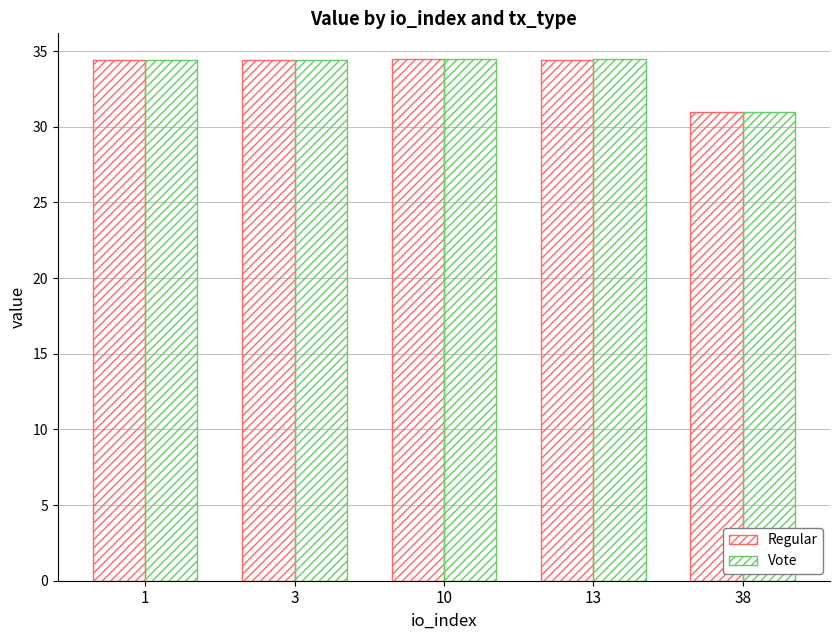

Rank the series by their maximum value, from lowest to highest.

Regular, Vote